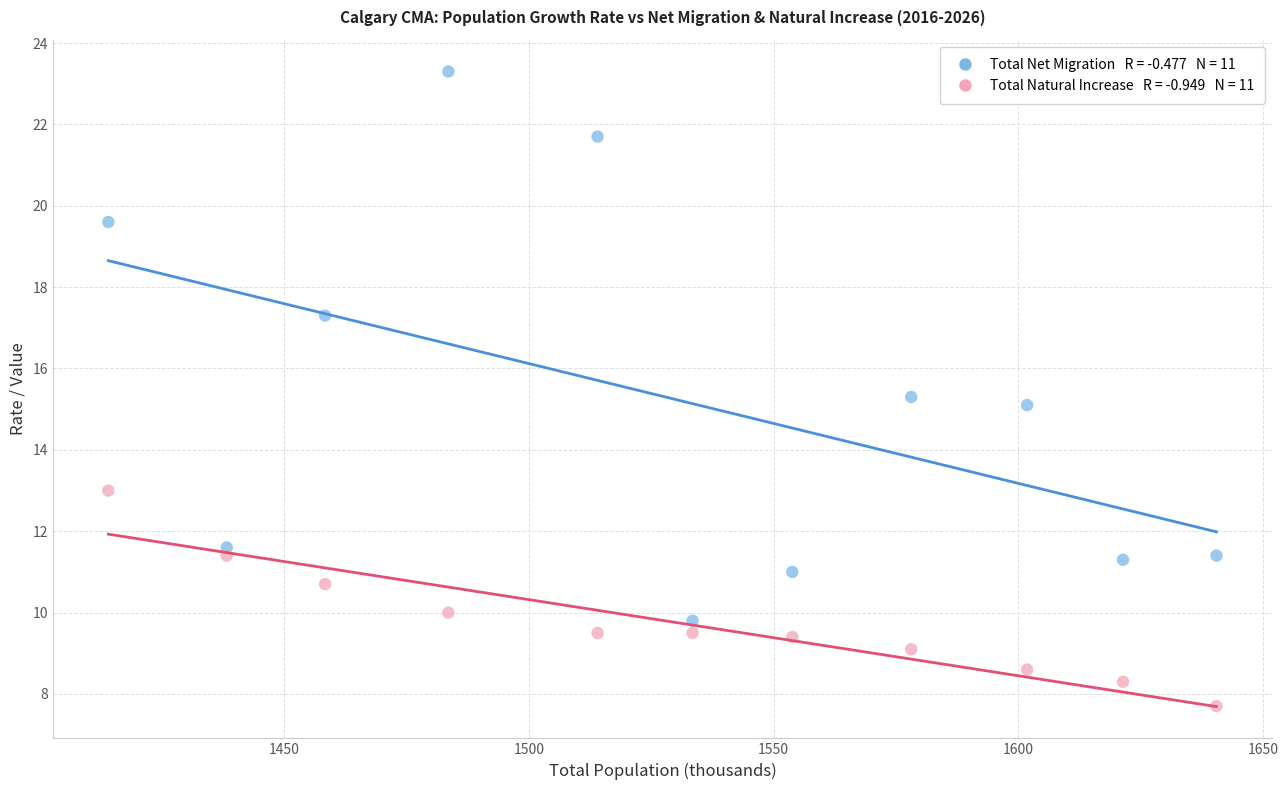

Across all data points, what is the range of X values (max minus min)?

226.5